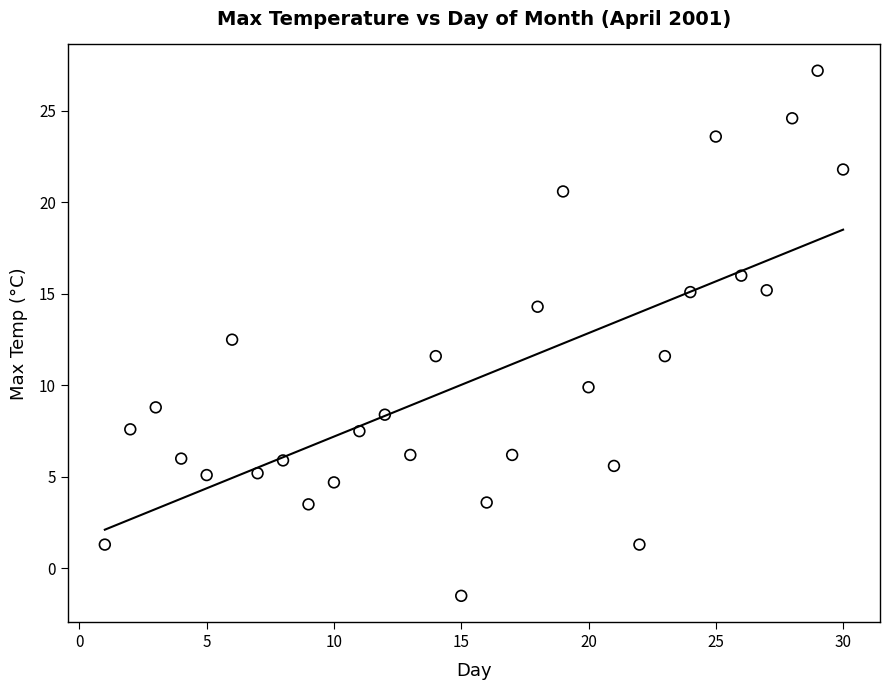

What is the range of X values (max minus min)?

29.0